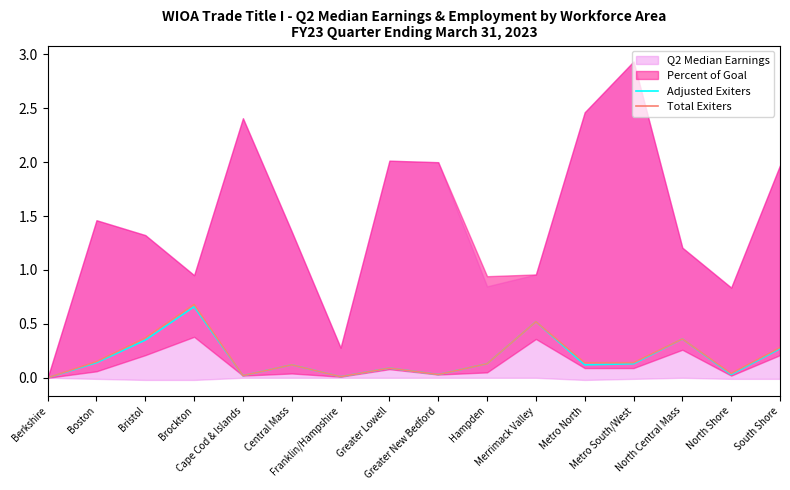

True or false: Adjusted Exiters and Total Exiters intersect in this chart.

False